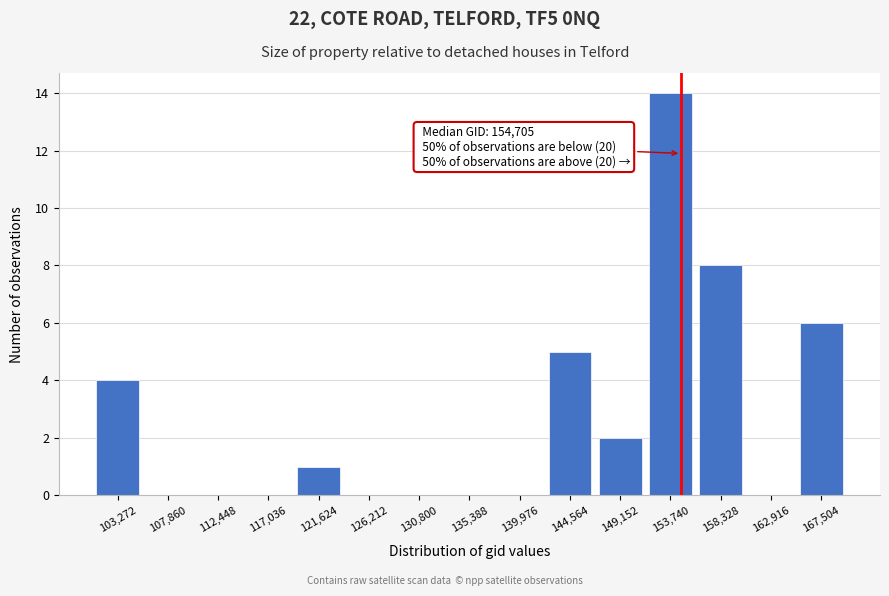

Over which range of the x-axis is the bar tallest?

151500 to 156000